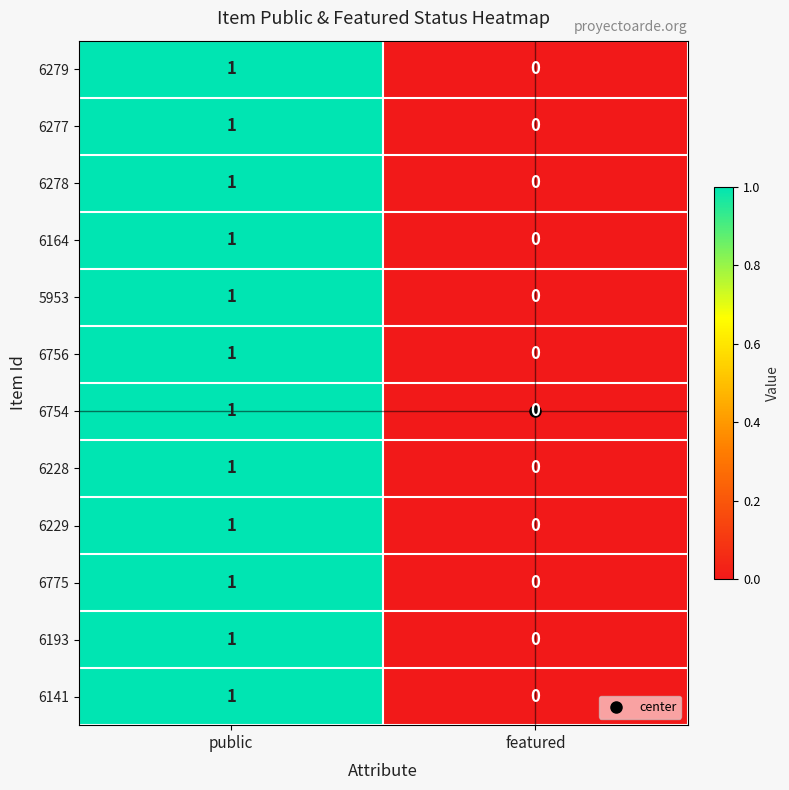

At which category is the sum across all series the highest?

public